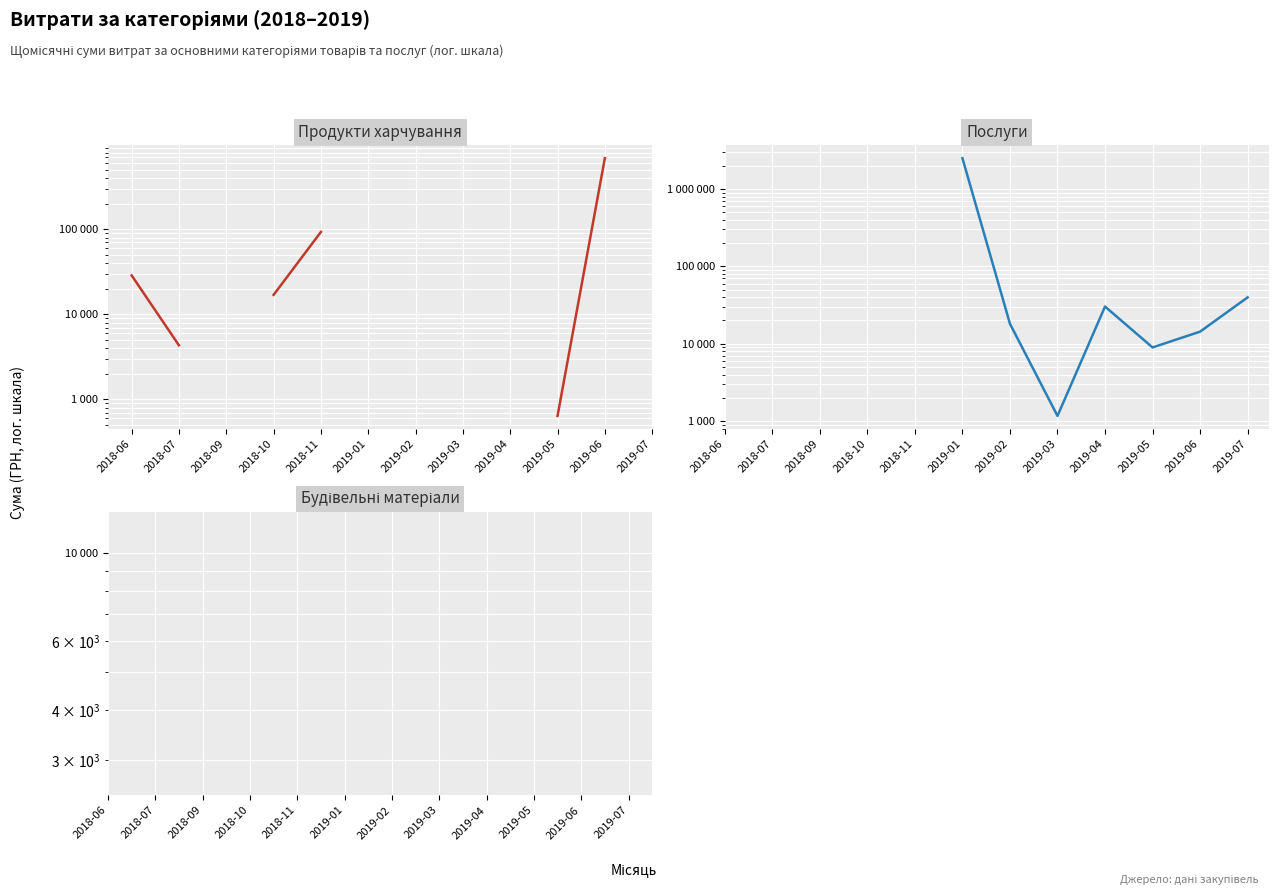

Does the chart display data point markers on the line(s)?

No